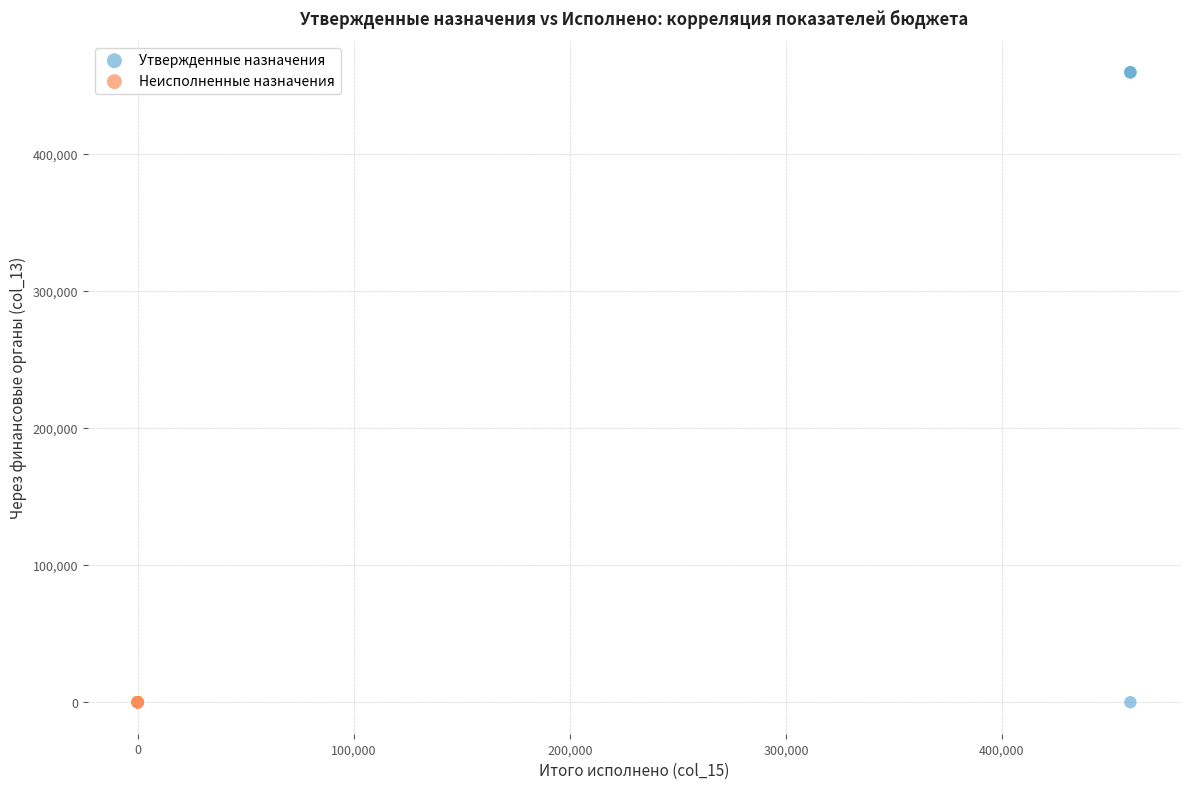

Which series contains the highest Y value?

Утвержденные назначения